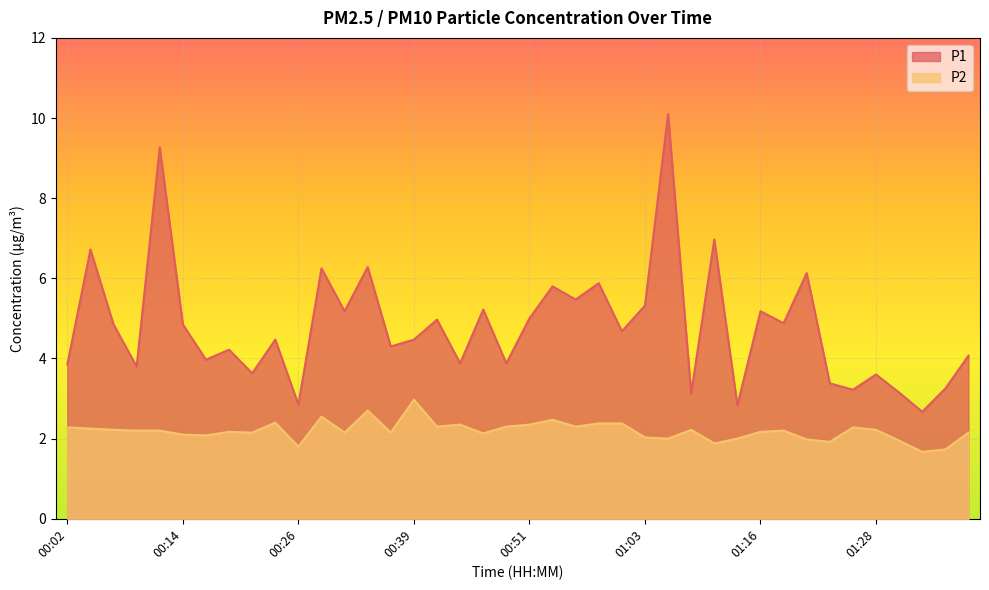

How many values in the P2 series are below 2?

7